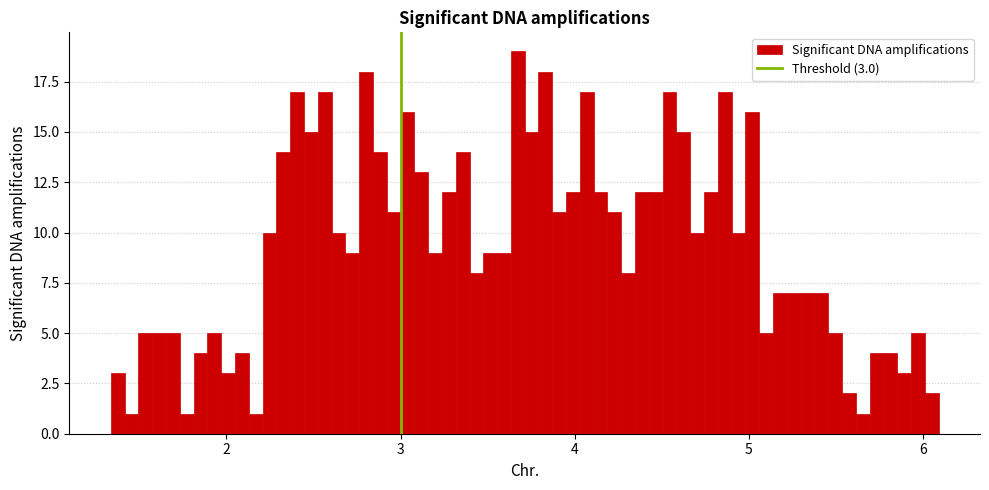

Read against the x-axis, roughly where is the centre of the tallest bar?

3.7